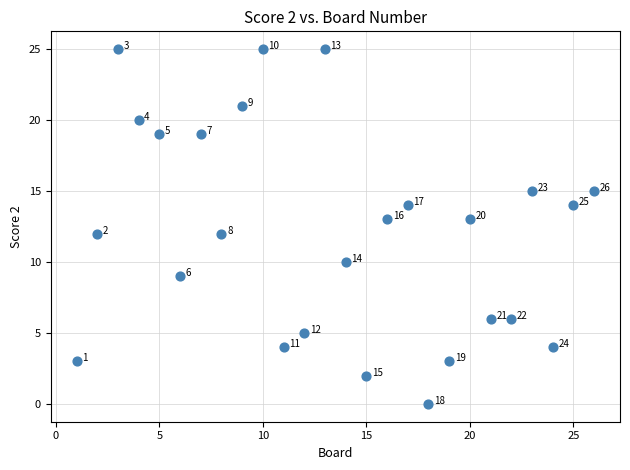

What Y value in the scatter plot is closest to 12?

12